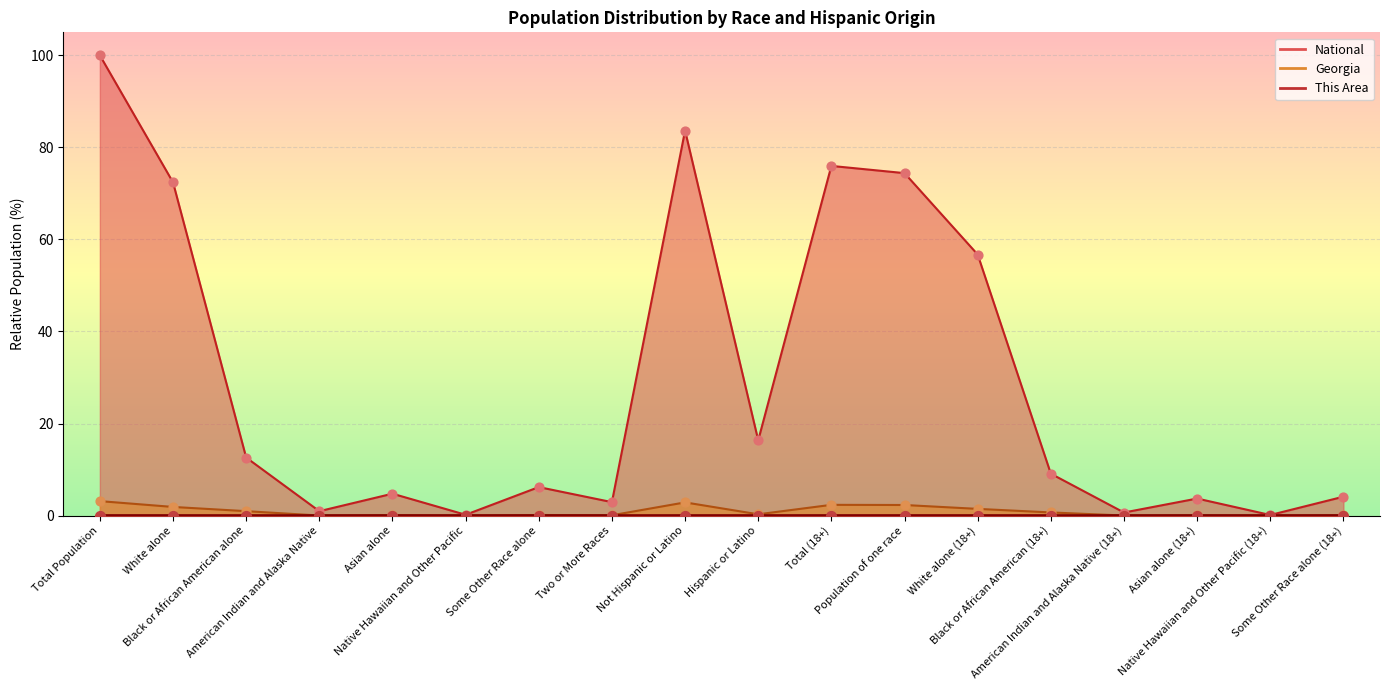

What are all the series names shown in the legend?

This Area, Georgia, National